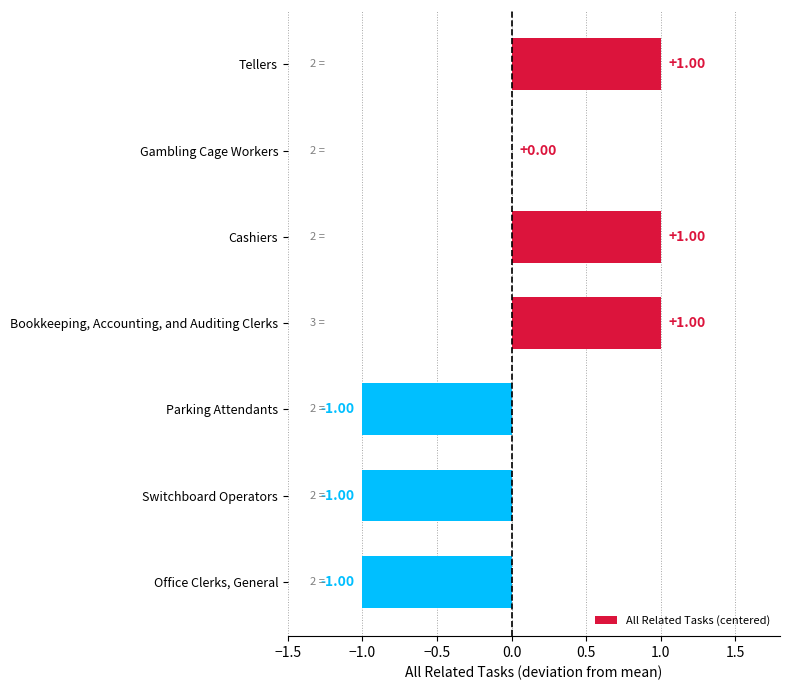

How many series are shown in this chart?

1